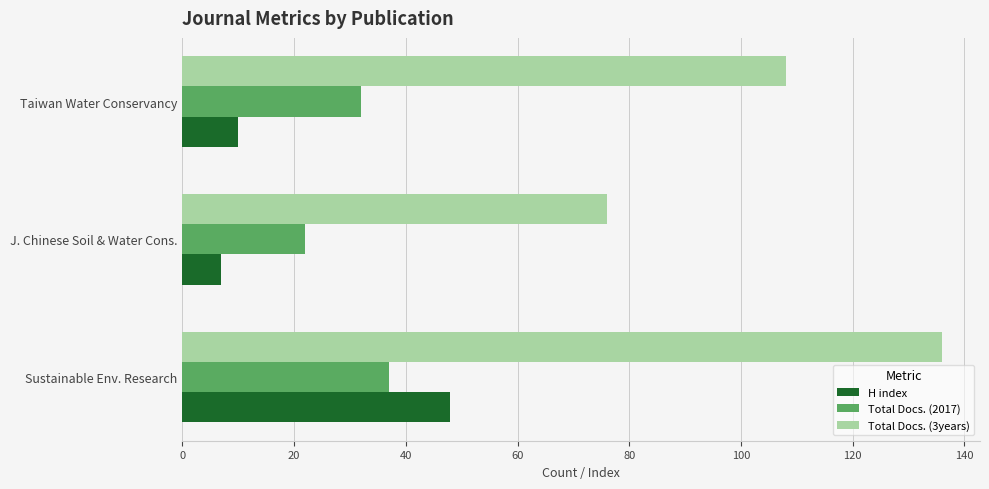

Which series changed the most between J. Chinese Soil & Water Cons. and Taiwan Water Conservancy?

Total Docs. (3years)